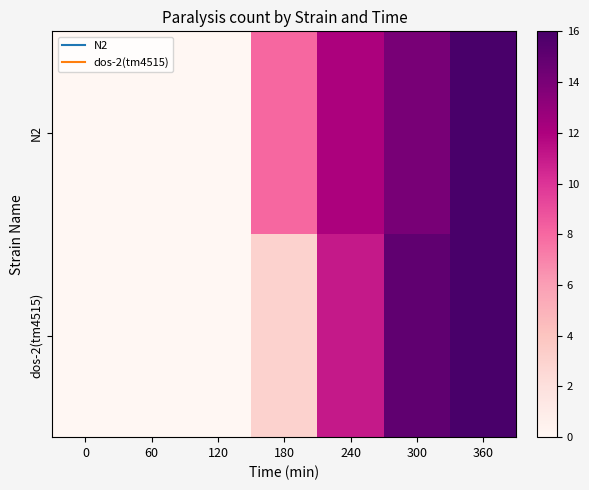

Rank the series by their average value, from lowest to highest.

dos-2(tm4515), N2